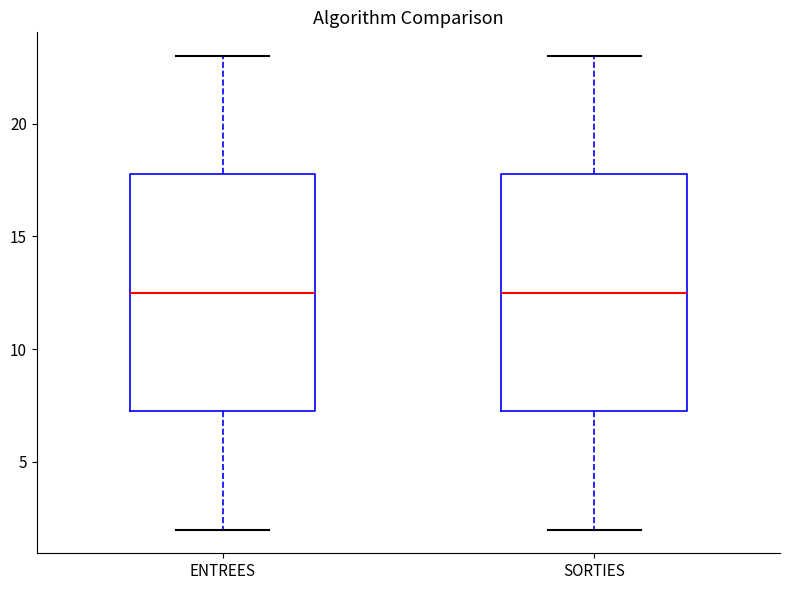

Reading left to right, read every box against the y-axis: the position of its median line, the range the box covers, and the ends of its whiskers. The values are not printed on the chart, so give them approximately, as read against the axis.

ENTREES: median 12.5, box 7.5 to 18.0, whiskers 2.0 to 23.0
SORTIES: median 12.5, box 7.5 to 18.0, whiskers 2.0 to 23.0